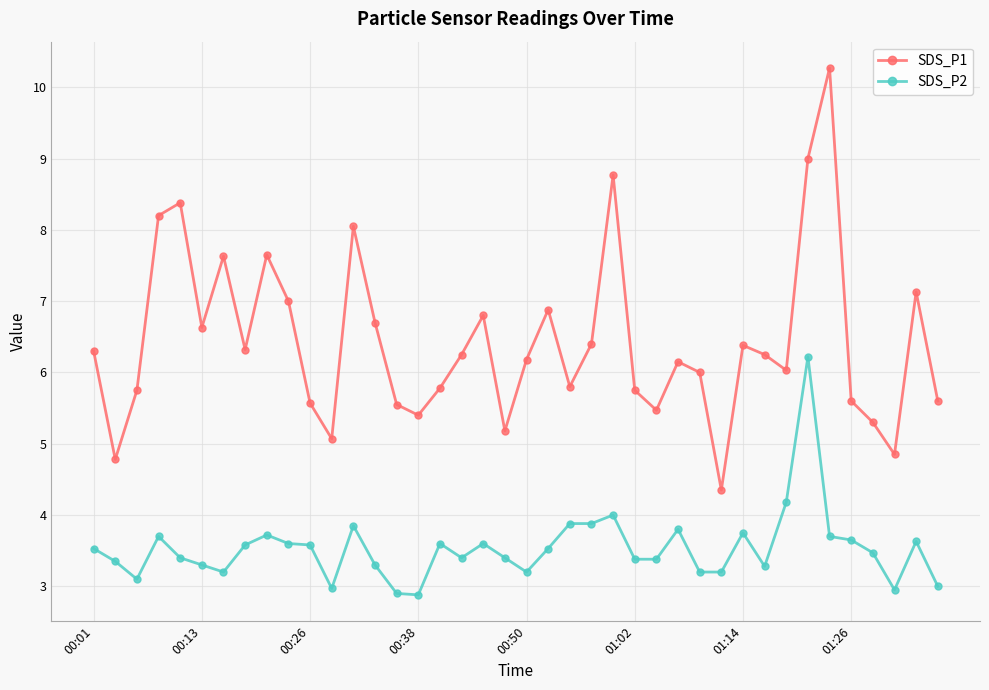

What is the maximum value for SDS_P1?

10.3